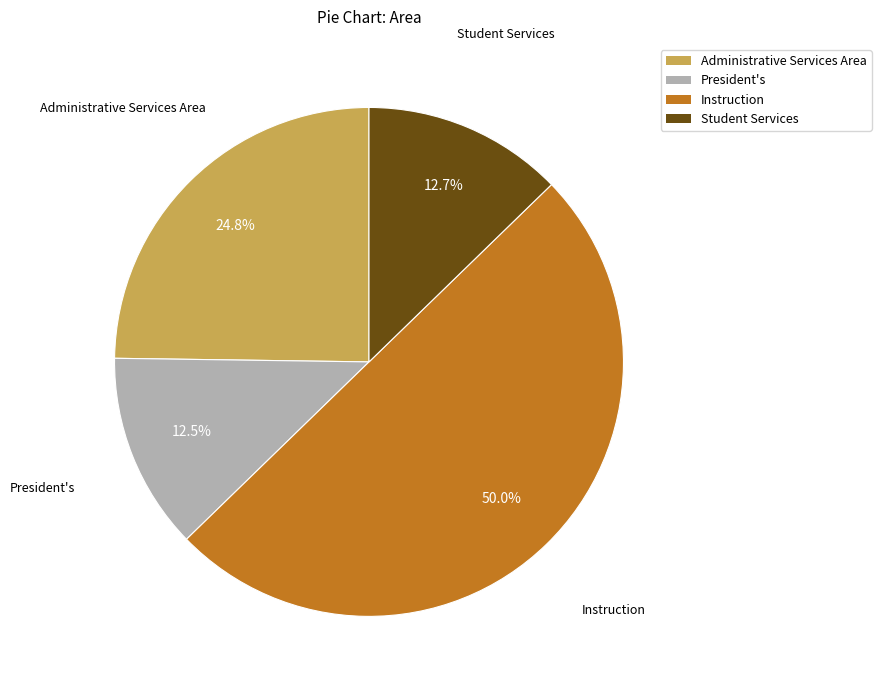

Which has a higher value, Instruction or Student Services?

Instruction